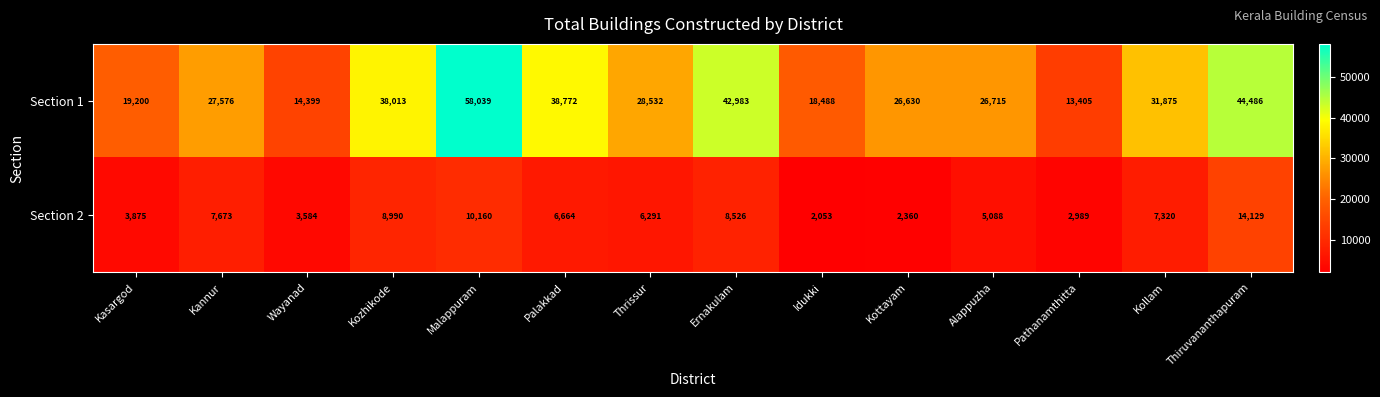

Reading left to right, list all the values displayed in this chart.

Section 1: 19200	27576	14399	38013	58039	38772	28532	42983	18488	26630	26715	13405	31875	44486
Section 2: 3875	7673	3584	8990	10160	6664	6291	8526	2053	2360	5088	2989	7320	14129